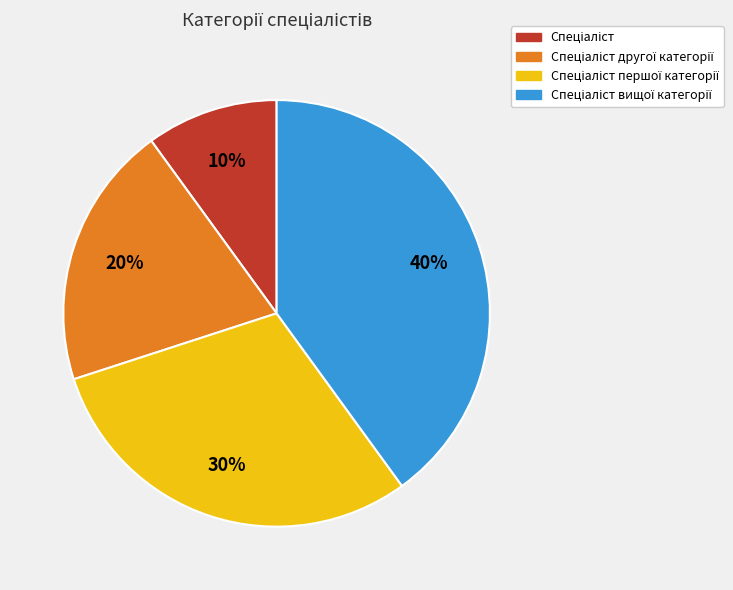

To the nearest percent, what is the average slice percentage?

25%